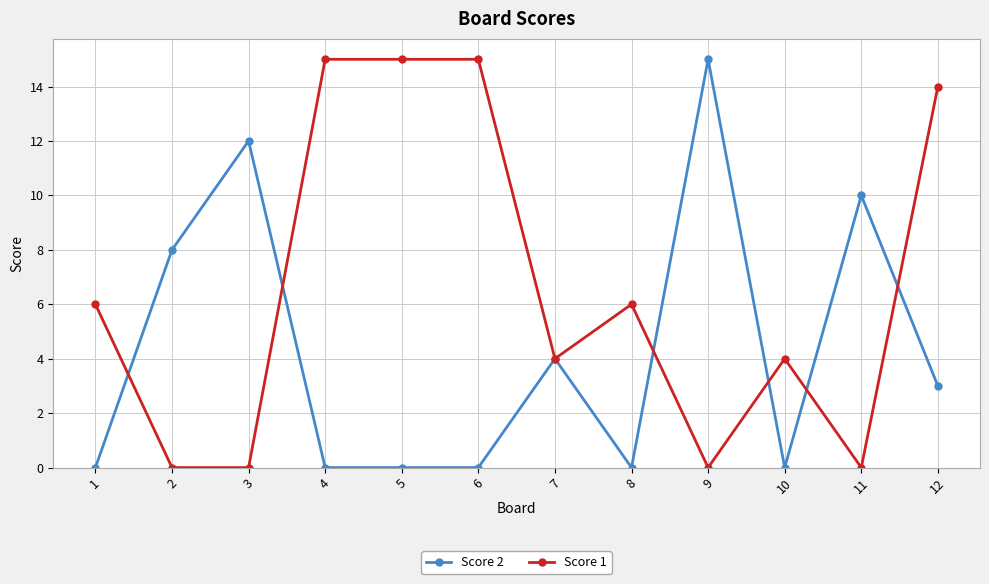

True or false: Score 2 has more than 0 interior local peaks.

True